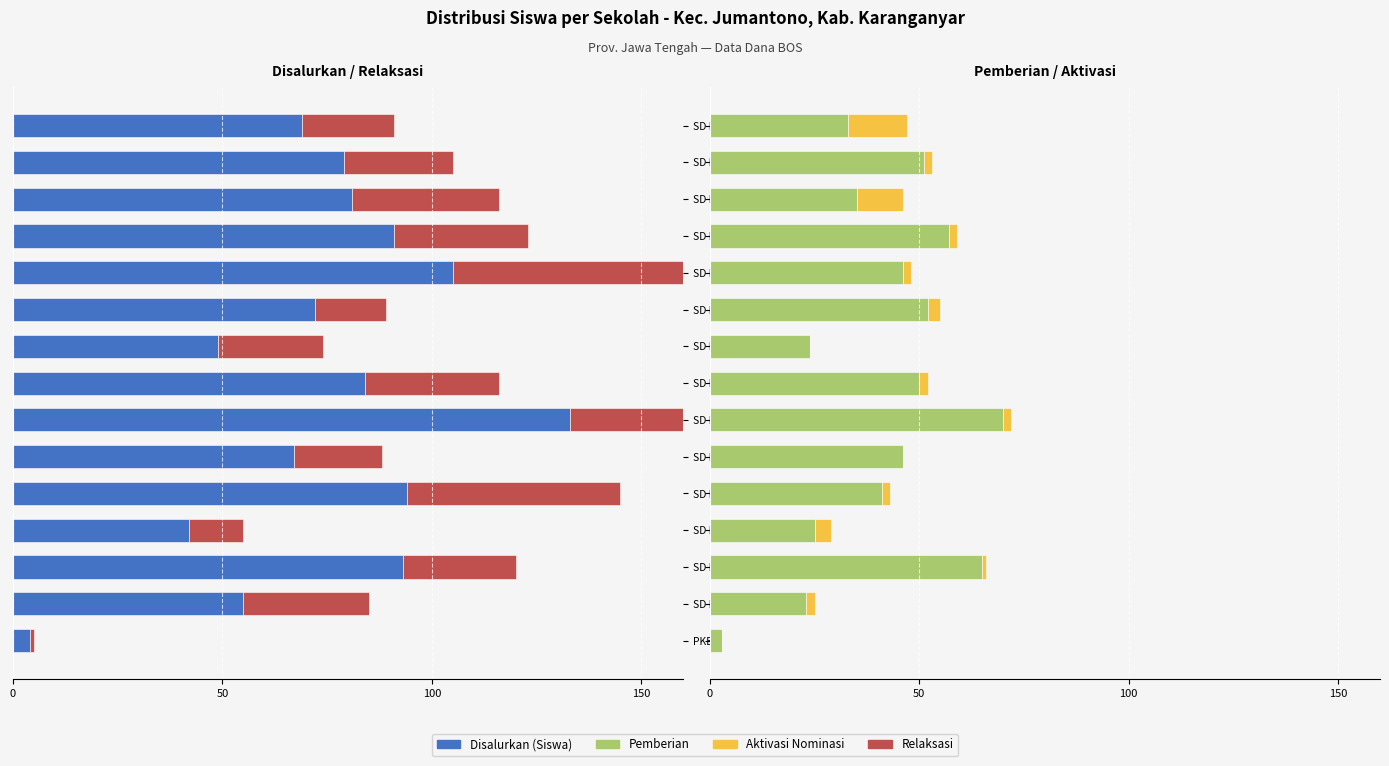

What are all the series names shown in the legend?

Disalurkan (Siswa), Relaksasi, Pemberian, Aktivasi Nominasi